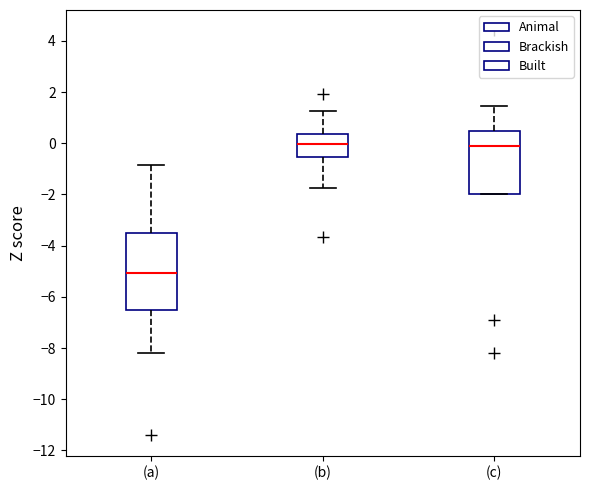

Reading left to right, transcribe this box plot: for each box, give where its median line is, the range the box spans, and where its two whiskers end, as read against the y-axis. The values are not printed on the chart, so give them approximately, as read against the axis.

(a): median -5.0, box -6.6 to -3.6, whiskers -8.2 to -0.8
(b): median 0.0, box -0.6 to 0.4, whiskers -1.8 to 1.2
(c): median 0.0, box -2.0 to 0.4, whiskers -2.0 to 1.4